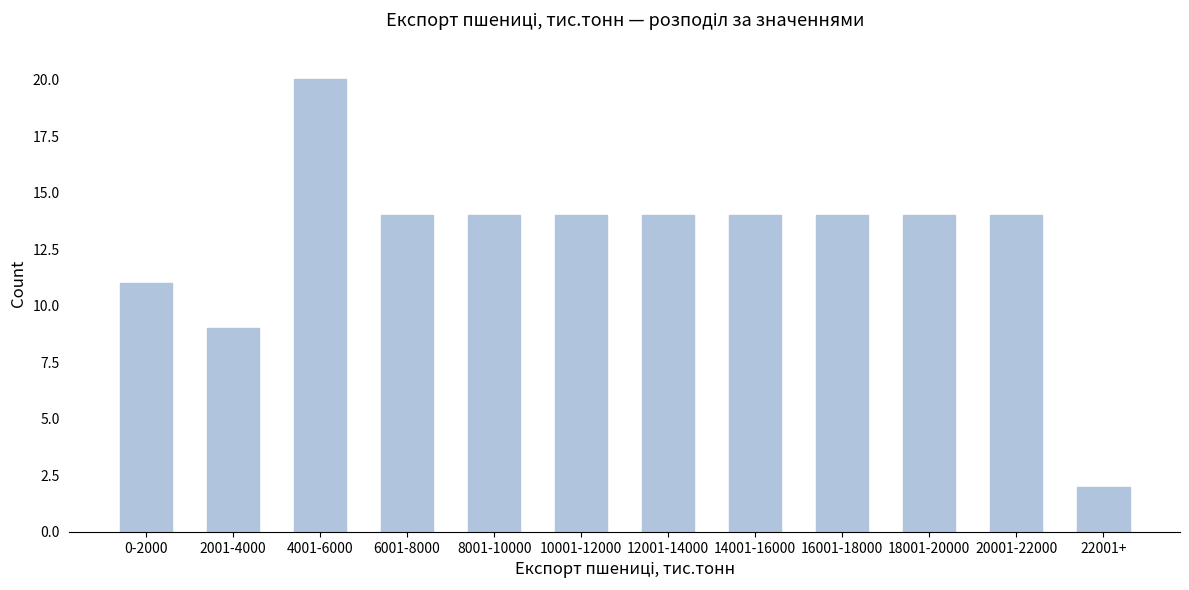

Reading left to right, list all the values displayed in this chart.

11	9	20	14	14	14	14	14	14	14	14	2